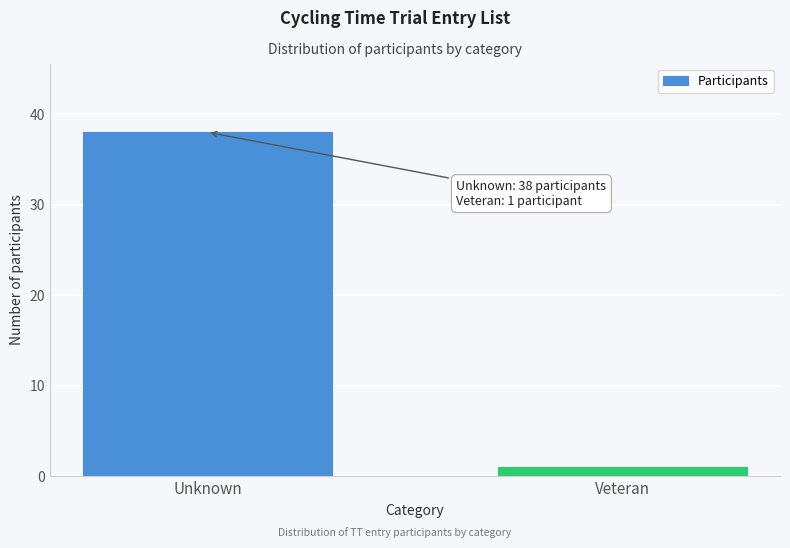

Reading left to right, extract all data points from this chart.

Unknown=38	Veteran=1